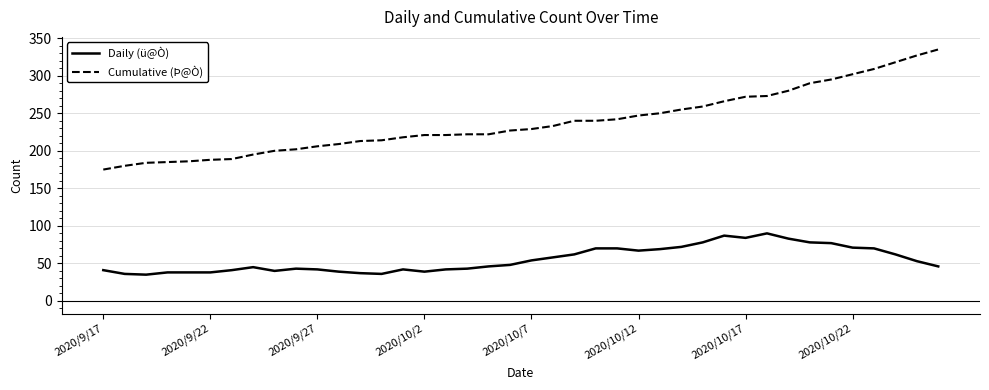

True or false: Cumulative (Þ@Ò) and Daily (ü@Ò) cross at least once.

False